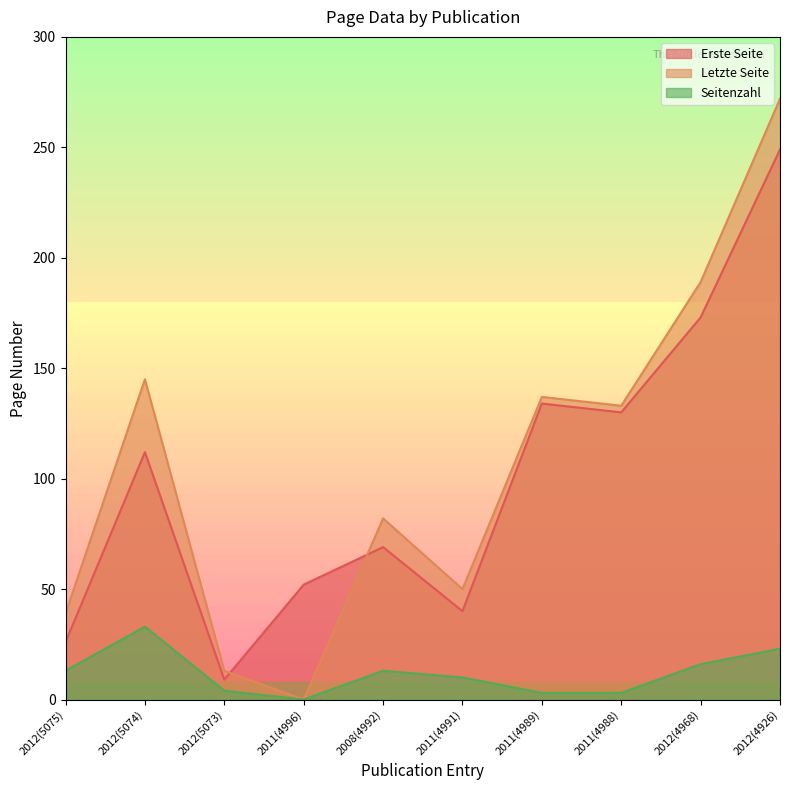

What is the sum of all Erste Seite values?

994